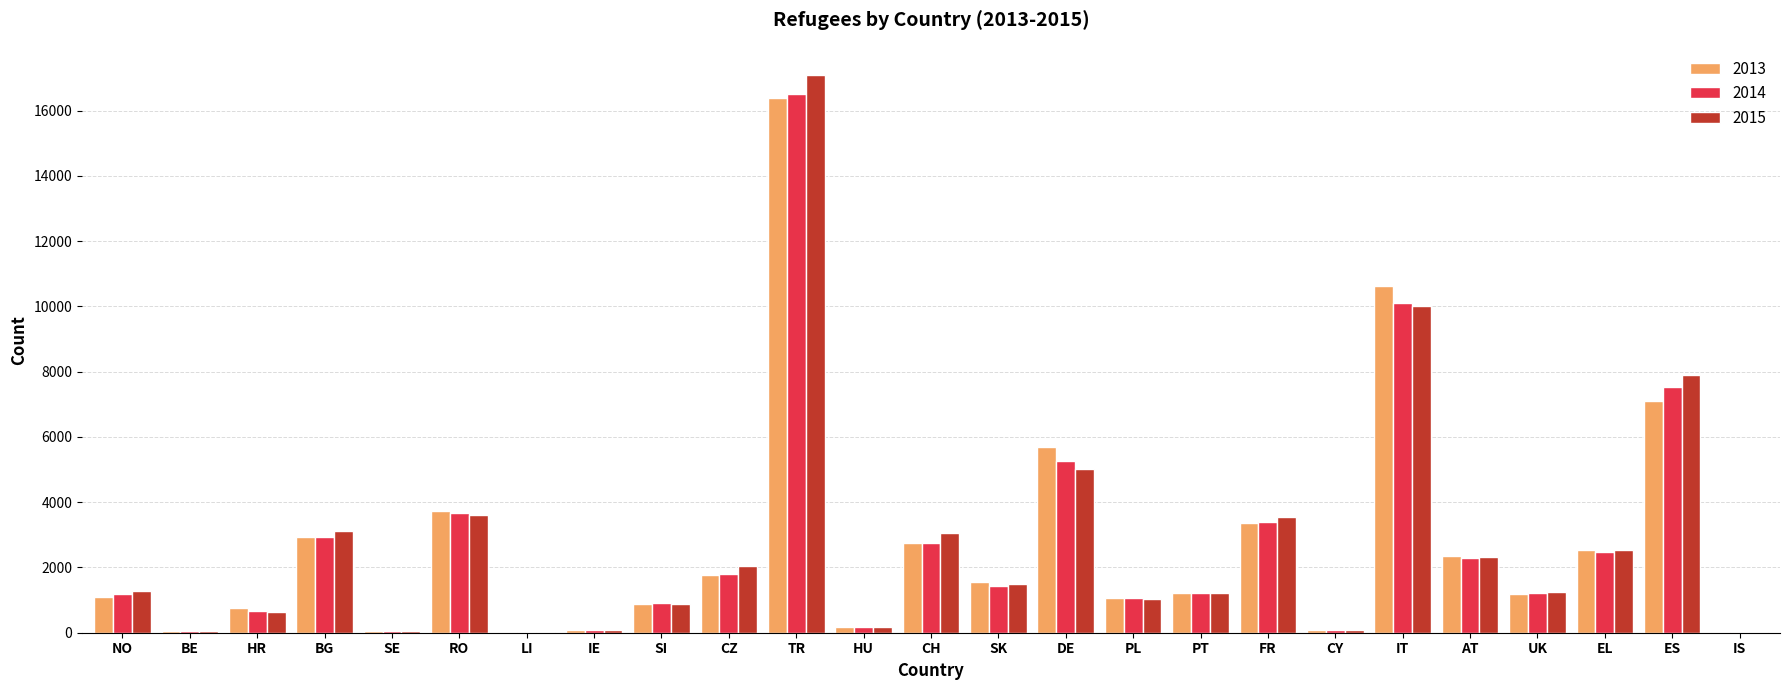

Is it true that 2014 equals 7178 at TR?

False